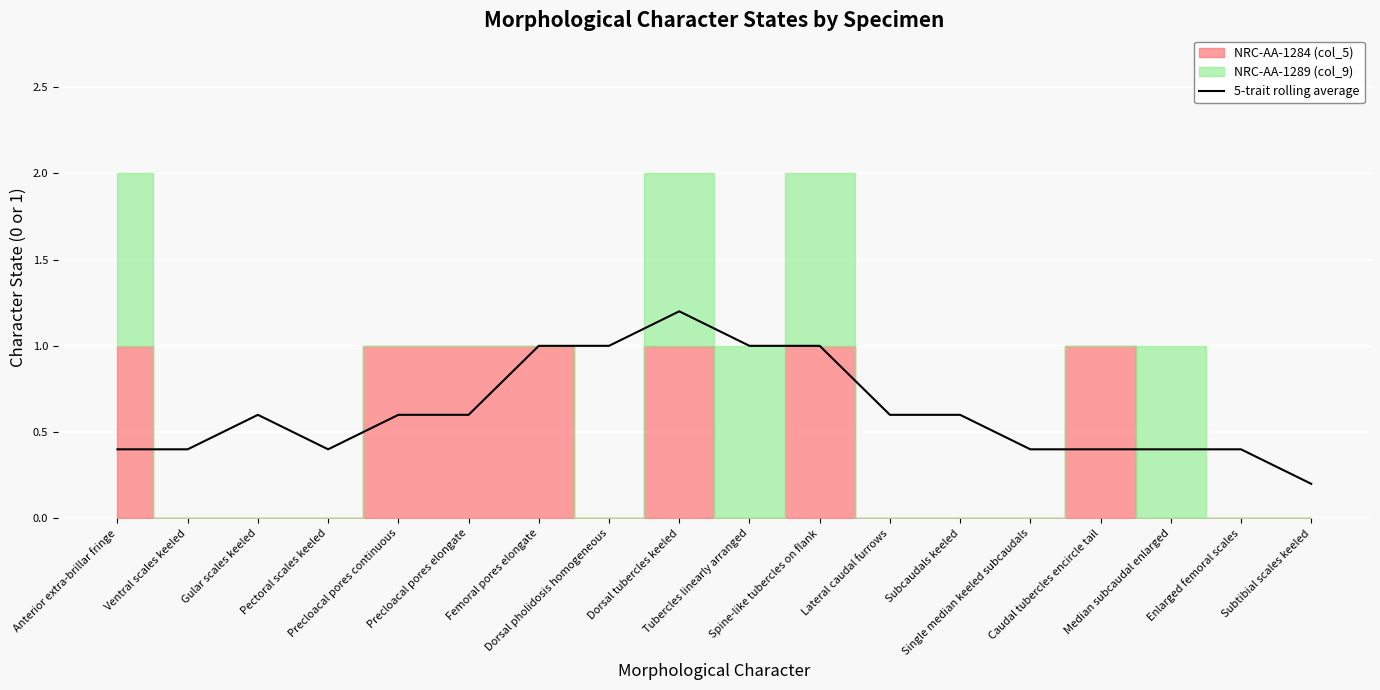

What is the maximum value for 5-trait rolling average?

1.2